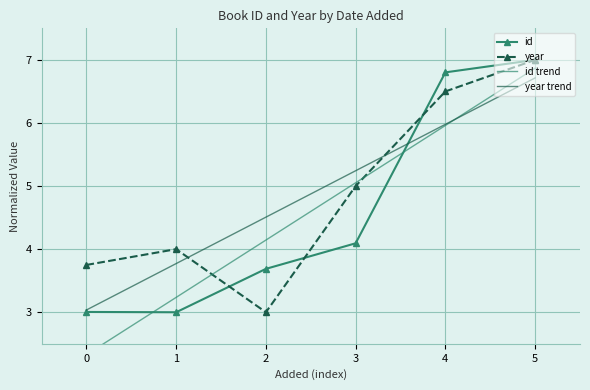

What is the greatest value displayed?

7.0